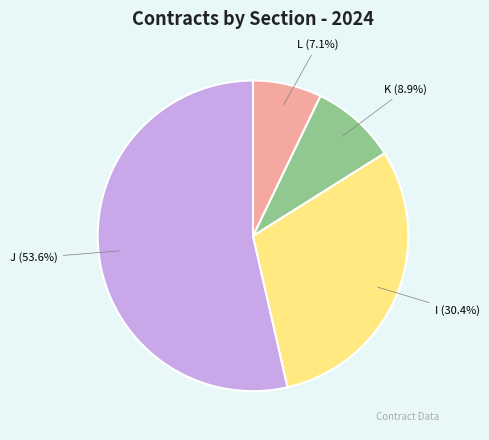

Does J represent more than half of the total?

Yes